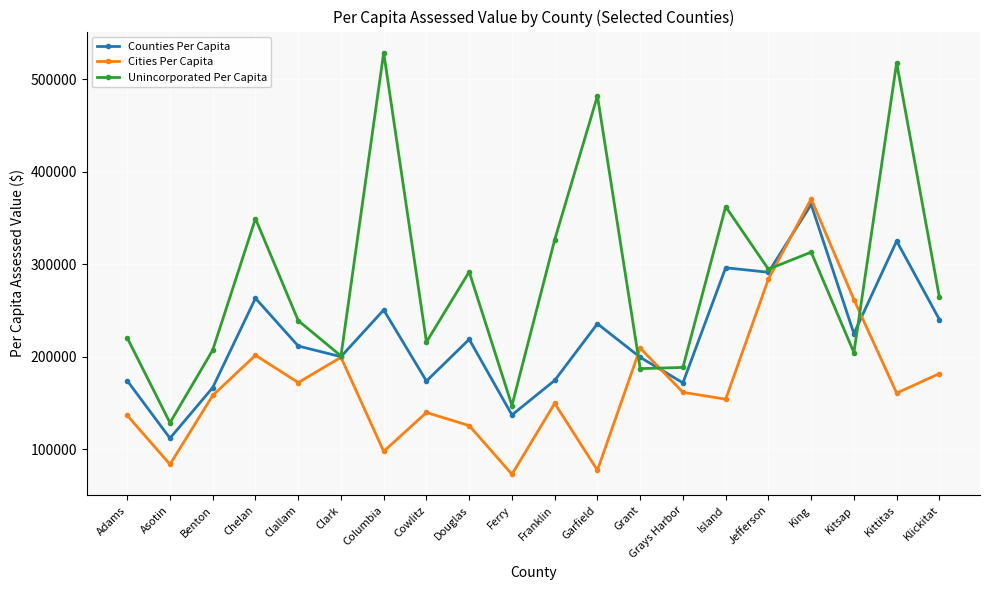

Is the value of Cities Per Capita at Asotin greater than the value of Counties Per Capita at Kittitas?

No